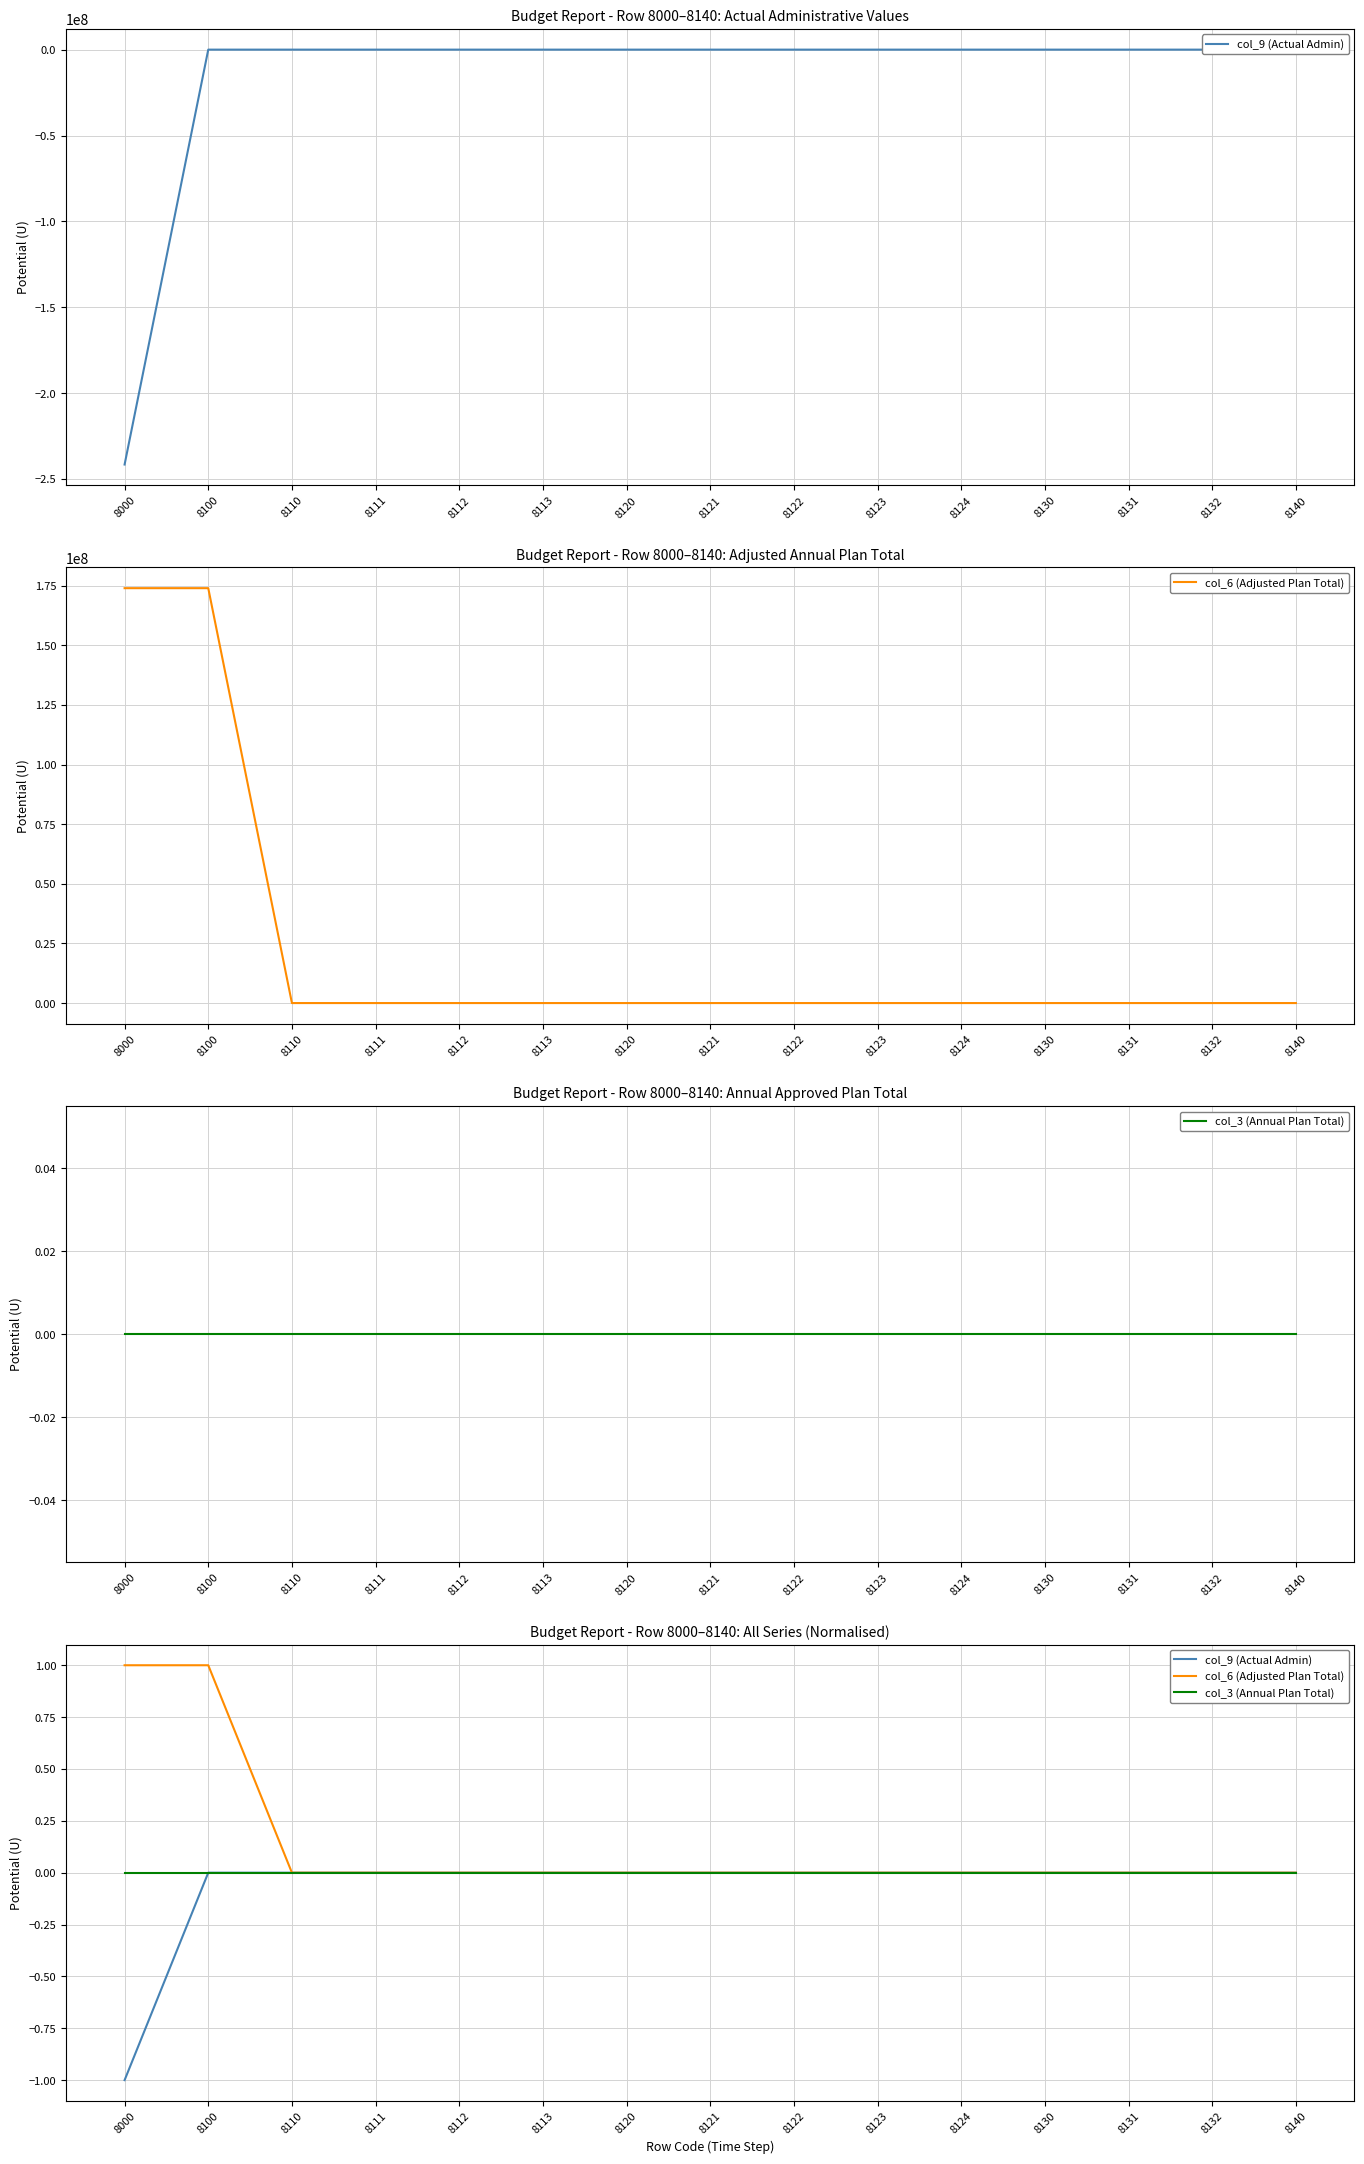

Rank the series by their average value, from highest to lowest.

col_6 (Adjusted Plan Total), col_3 (Annual Plan Total), col_9 (Actual Admin)